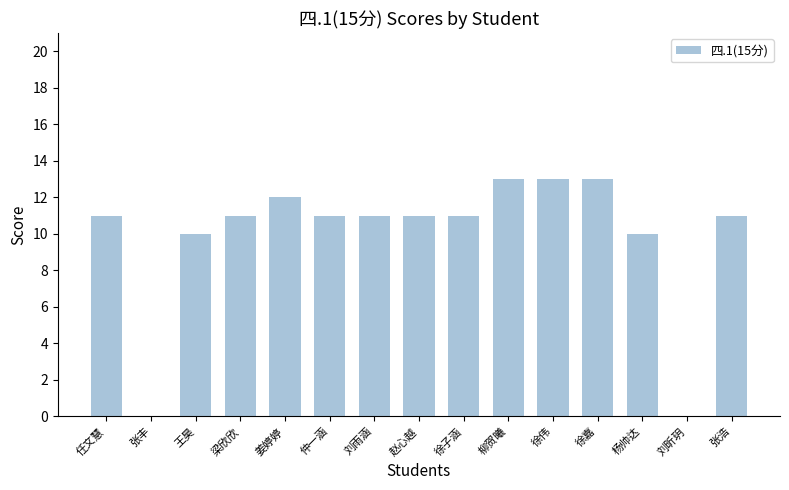

Is it true that the value at 张丰 is 0?

True